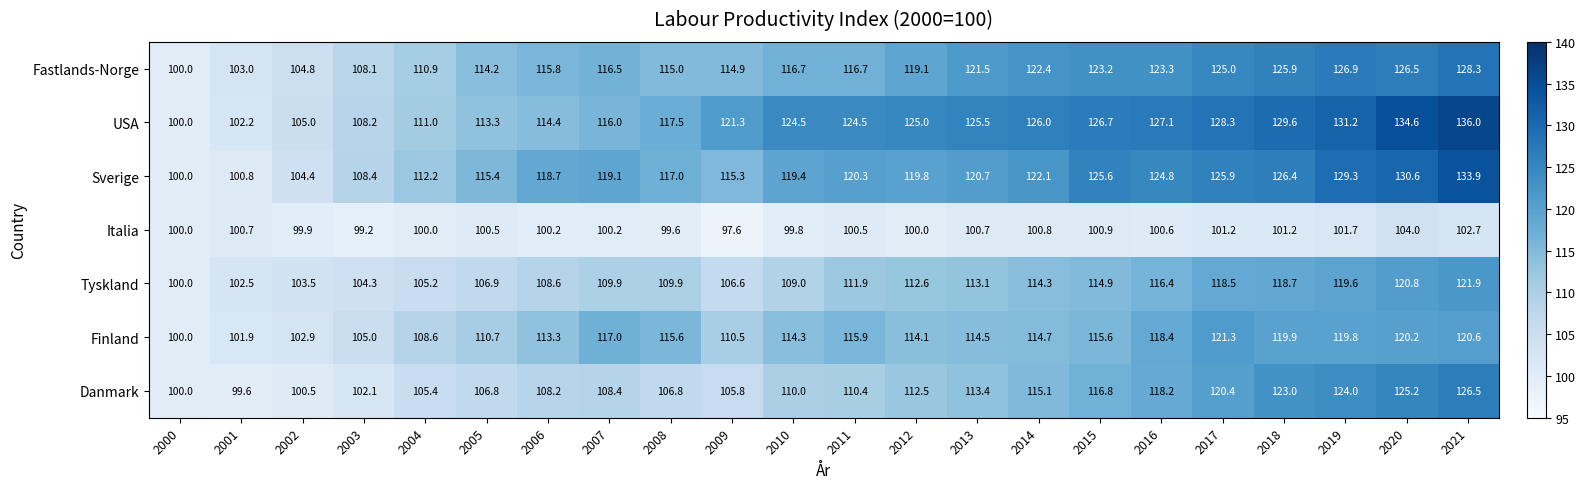

Where does the Fastlands-Norge series first go above 116?

2007